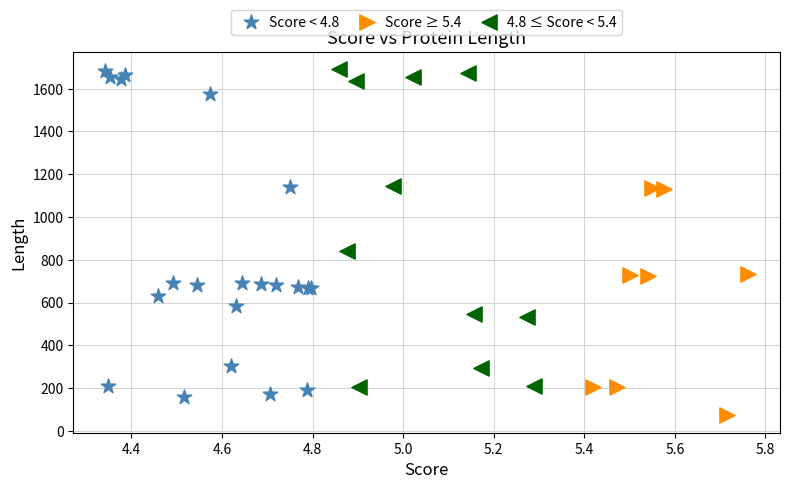

Which series reaches the minimum Y coordinate?

Score ≥ 5.4